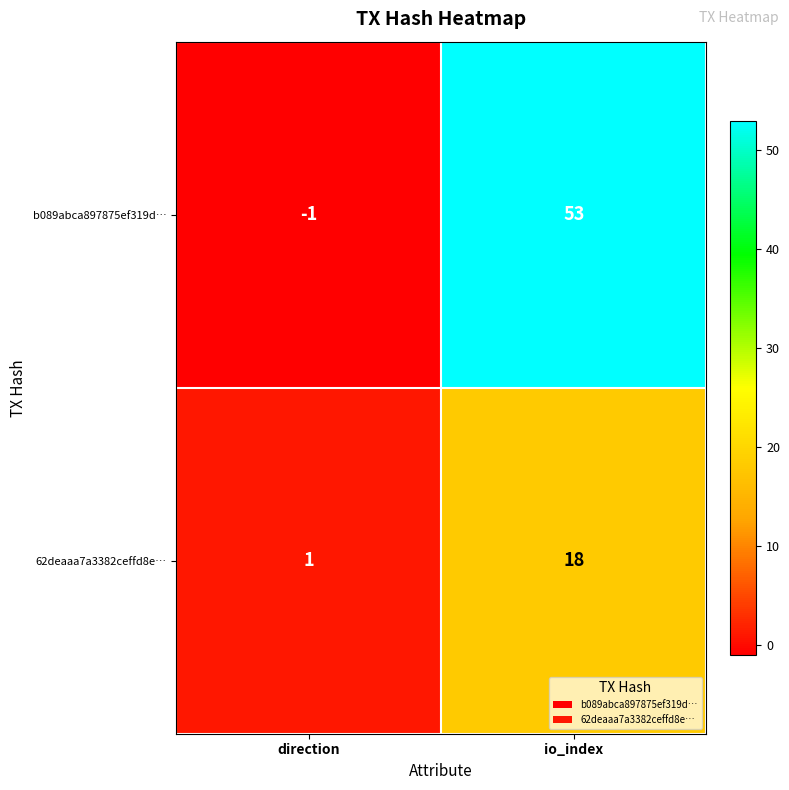

List the series in order of their overall mean, lowest first.

62deaaa7a3382ceffd8e…, b089abca897875ef319d…